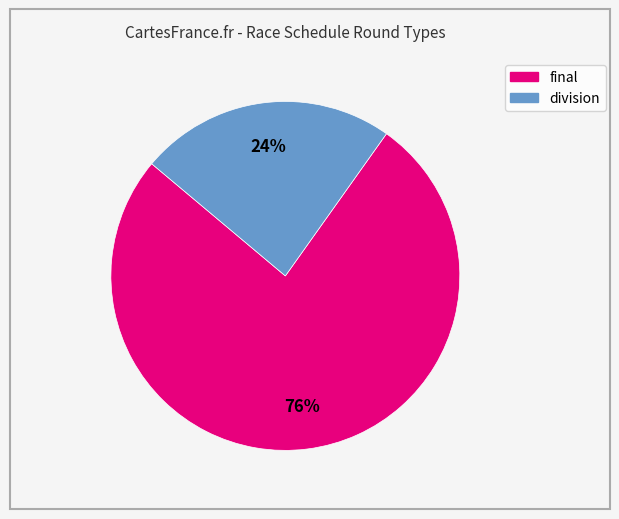

To the nearest percent, what percentage of the pie is division?

24%